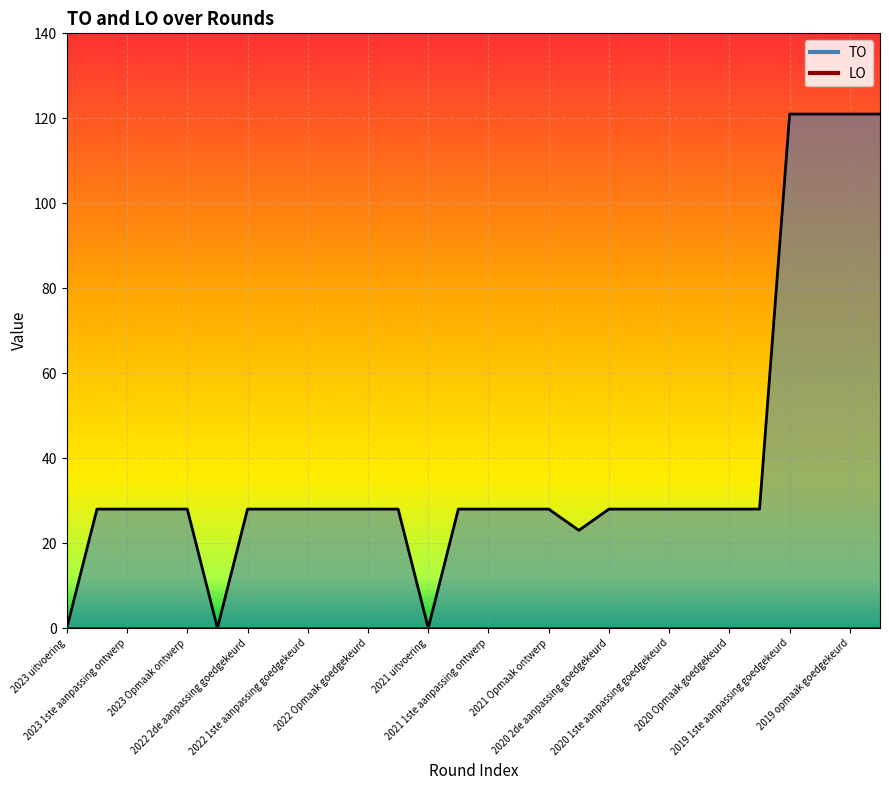

Rank the series at 2023 1ste aanpassing ontwerp from highest to lowest value.

TO line, LO line